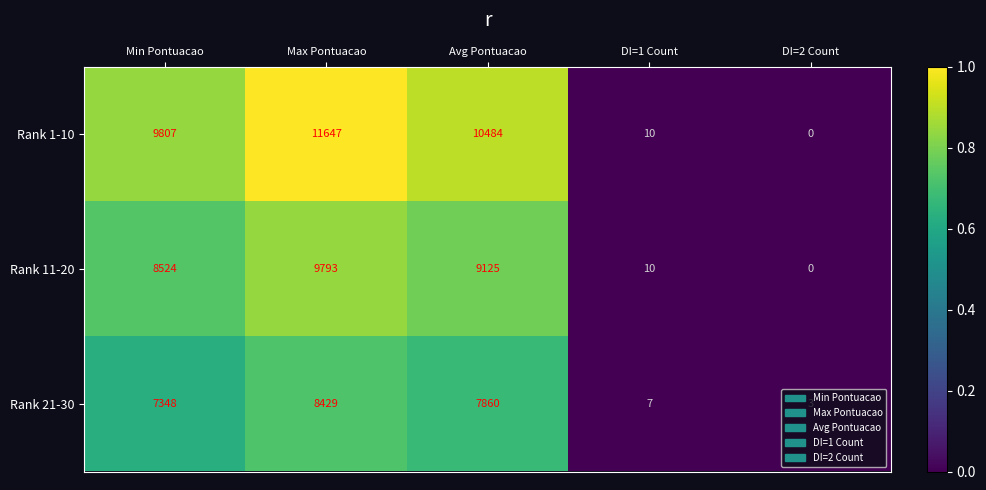

What is the difference between the maximum and minimum values in the Rank 21-30 series?

8426